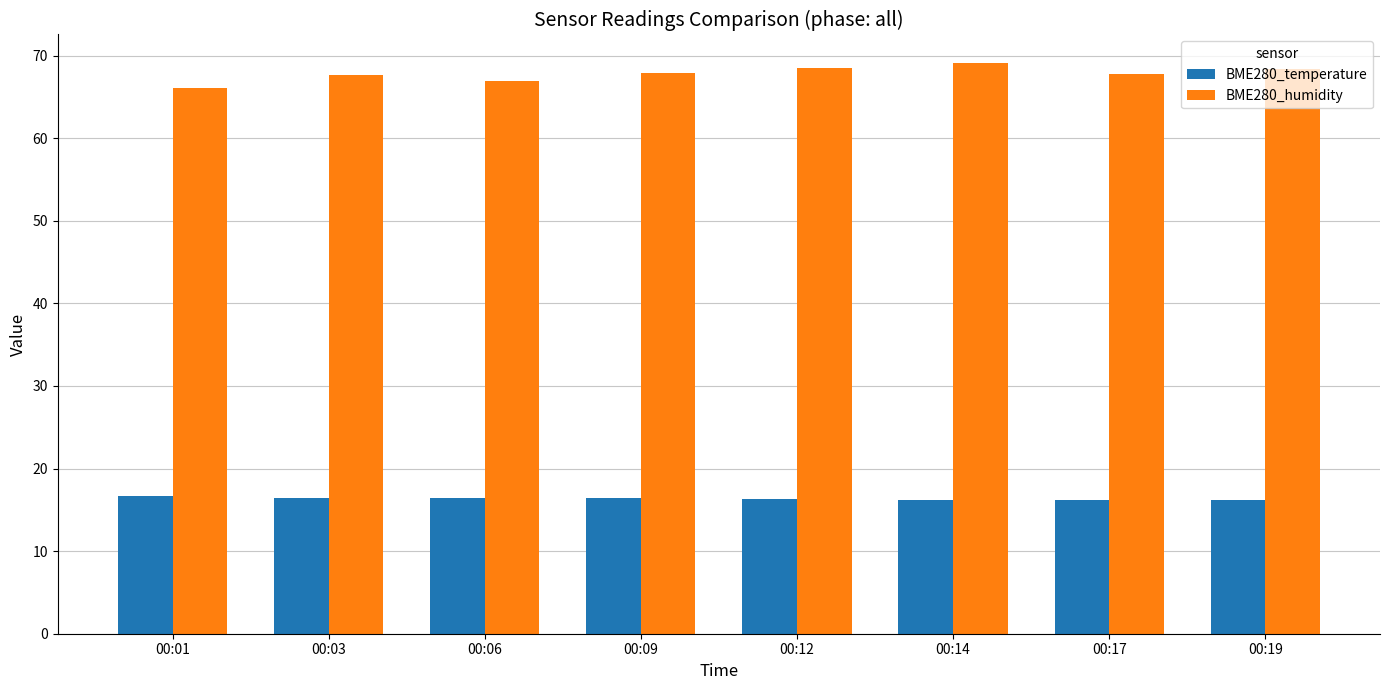

At how many categories does at least one series exceed 20?

8